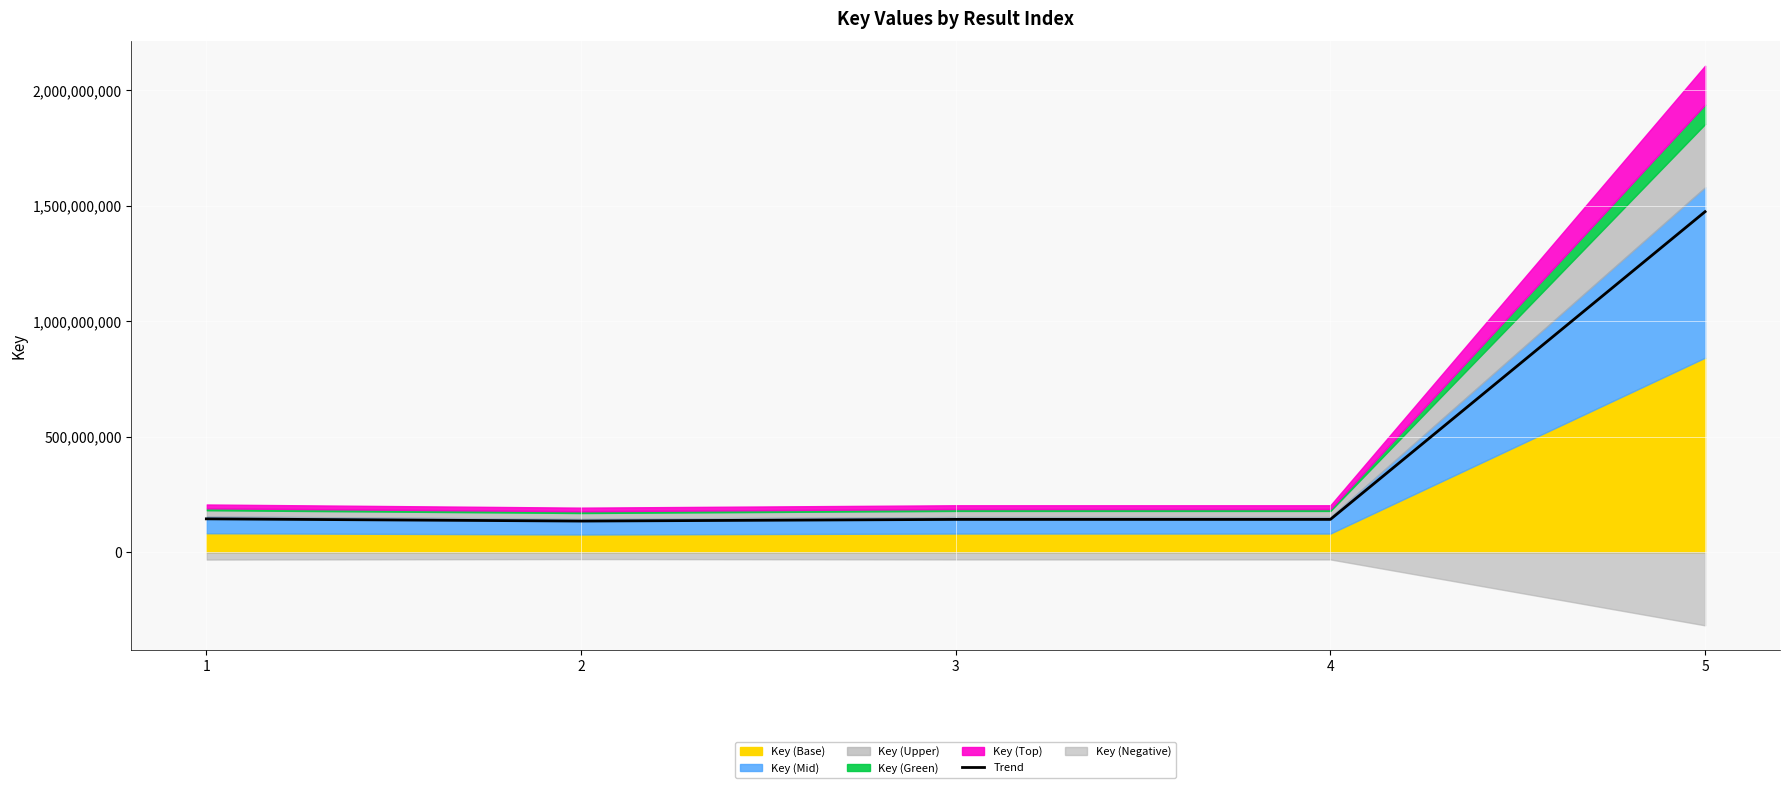

The value at 4 is 142702602.0. True or false?

True